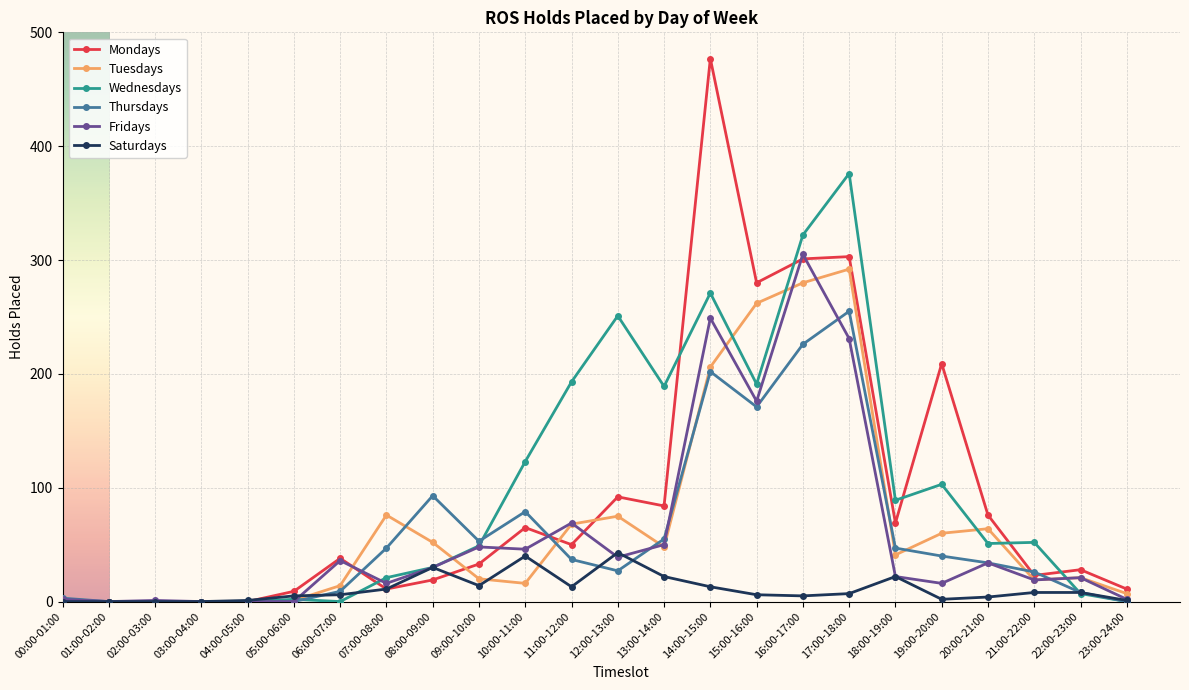

Is it true that Fridays equals 50 at 13:00-14:00?

True